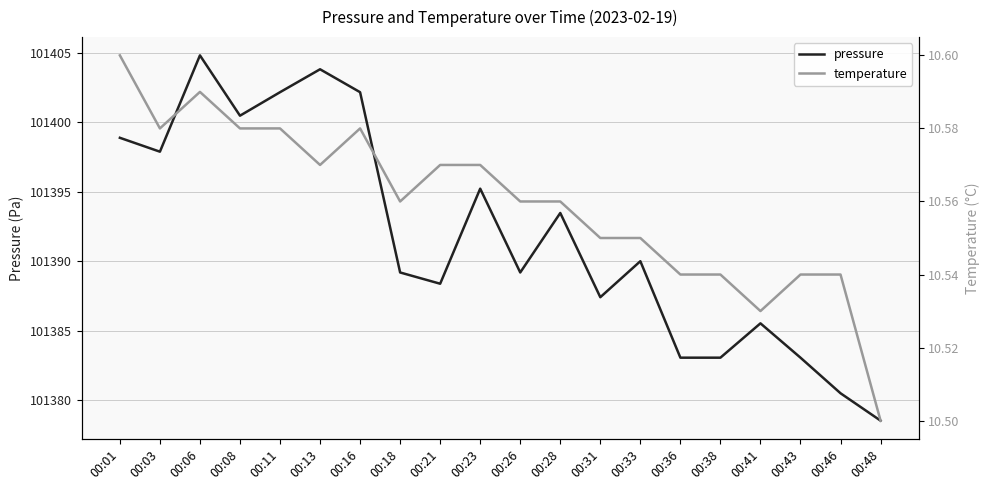

The value of temperature at 00:43 is 14.5. True or false?

False